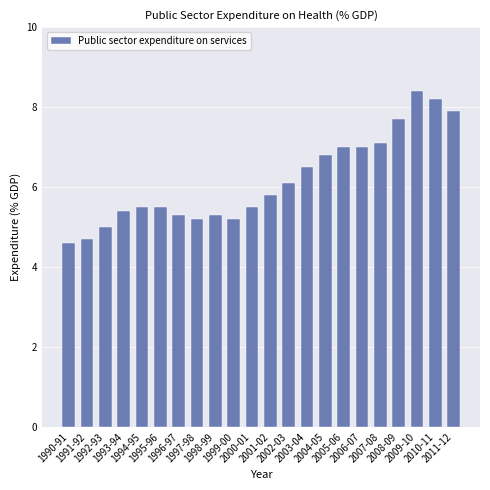

What is the sum of the values at 2009-10 and 1994-95?

13.9